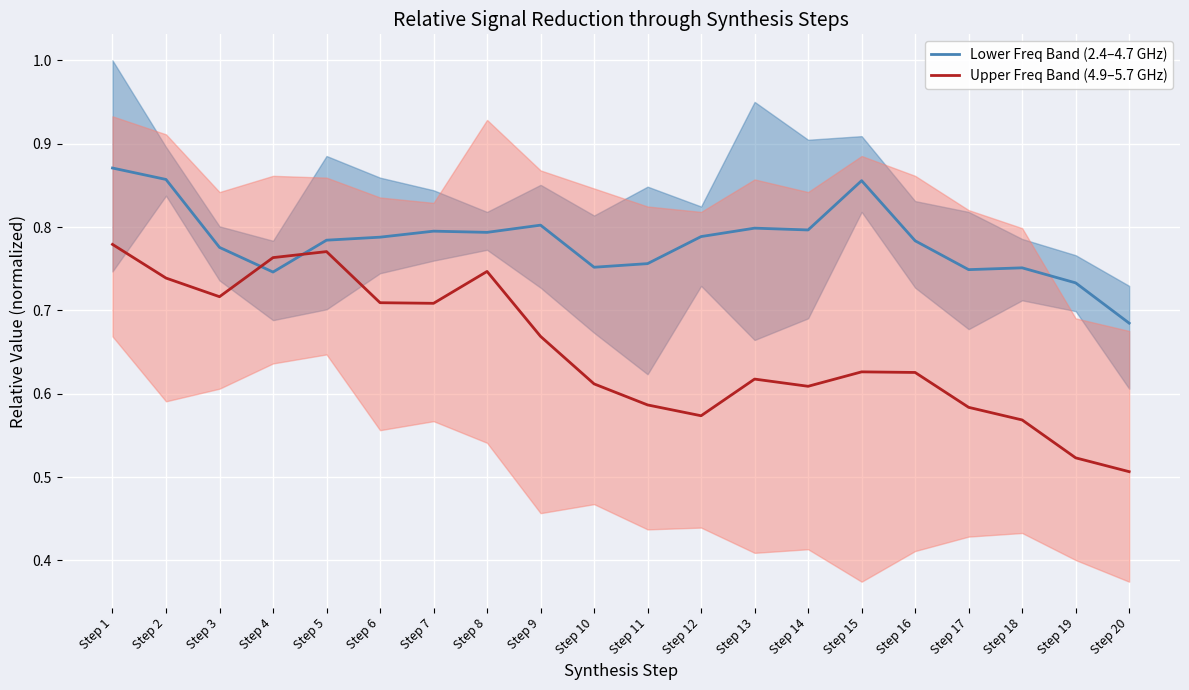

Is this an area chart (filled region under the line)?

No